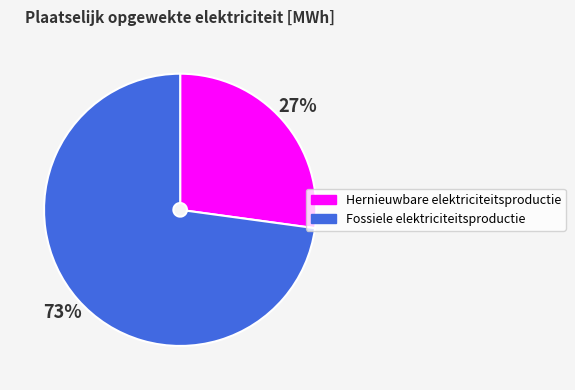

The Fossiele elektriciteitsproductie slice represents 83% of the pie. True or false?

False